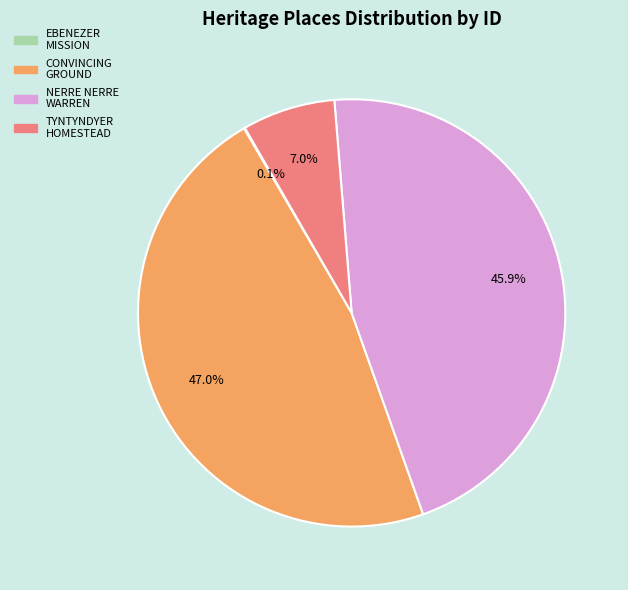

Is there a majority slice in this chart?

No